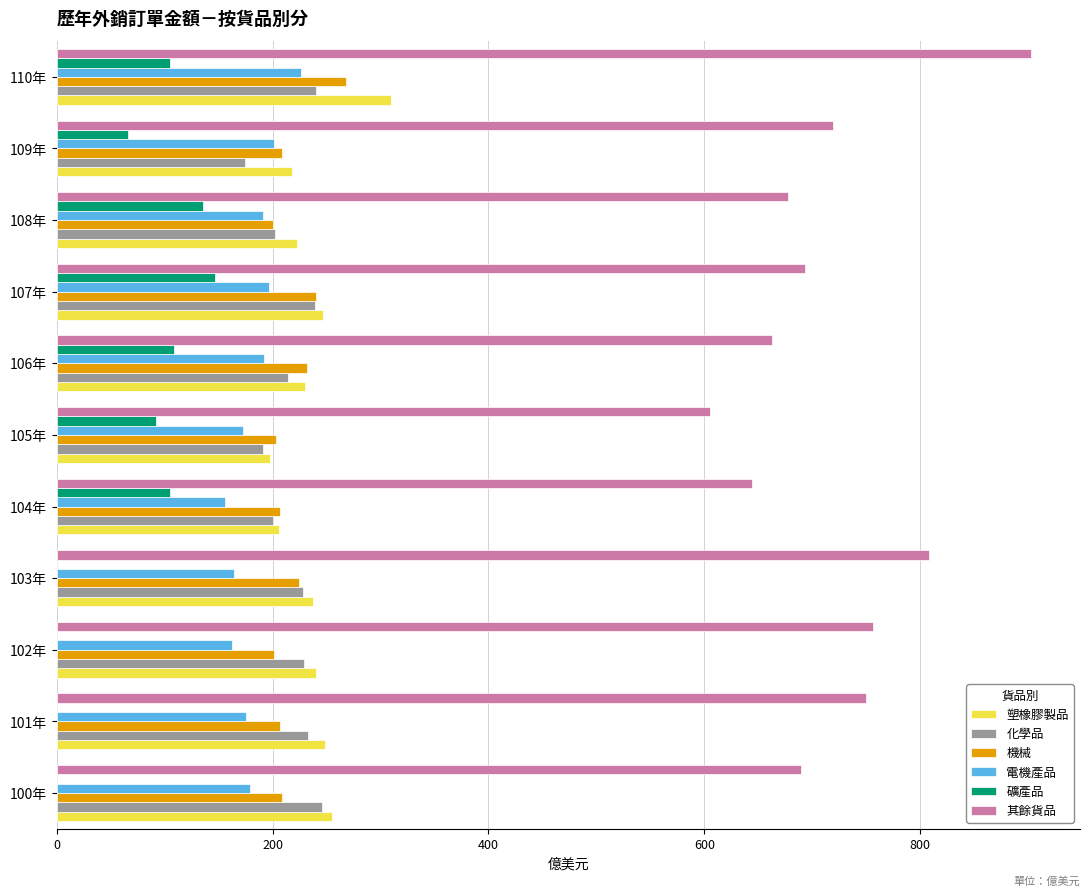

Between 104年 and 107年, which series saw the biggest shift?

其餘貨品